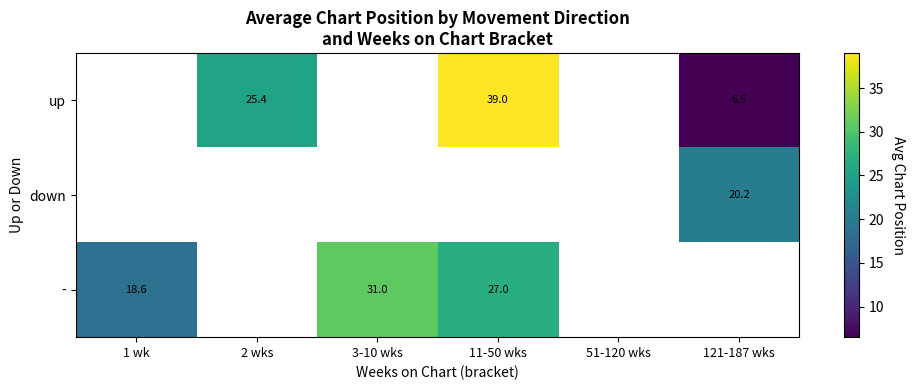

Where is - nearest to the value 24?

11-50 wks